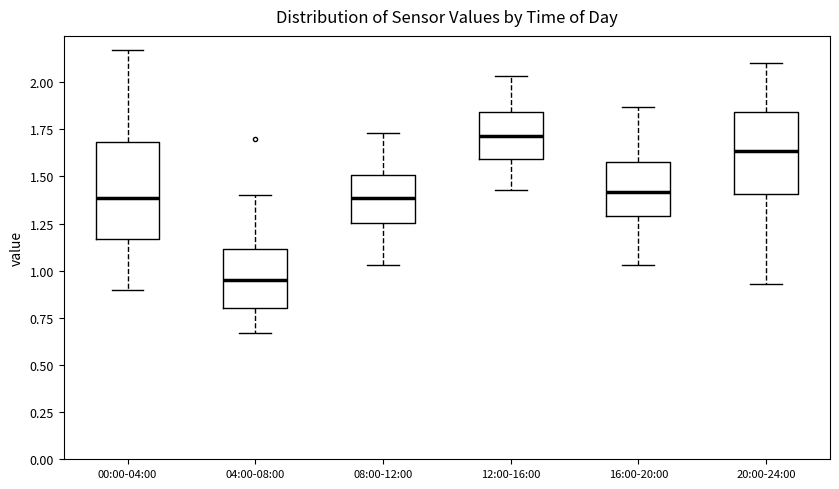

Which box is the tallest, from its lower edge to its upper edge?

00:00-04:00